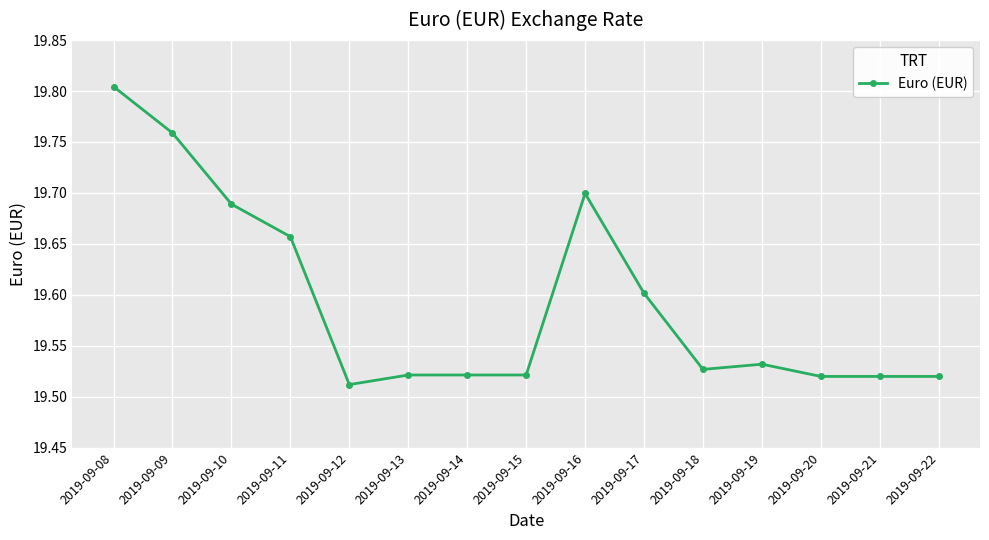

Is it true that the value at 2019-09-14 is 31.7?

False